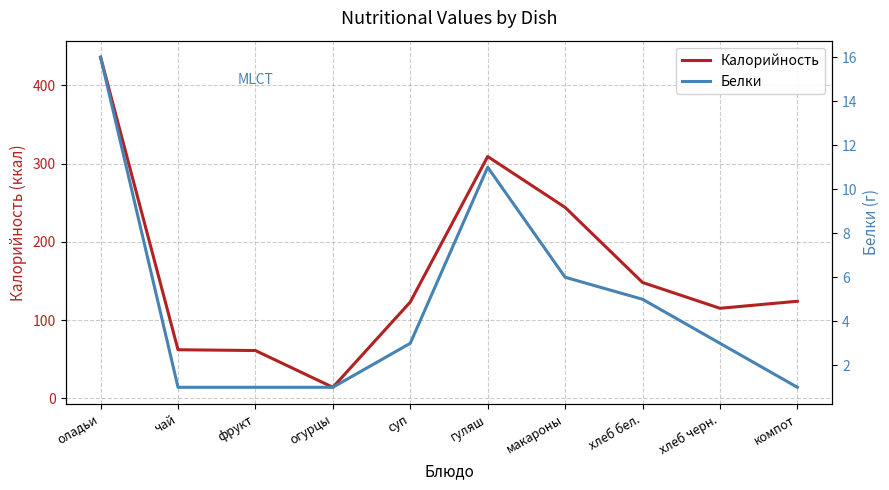

Does the chart display data point markers on the line(s)?

No